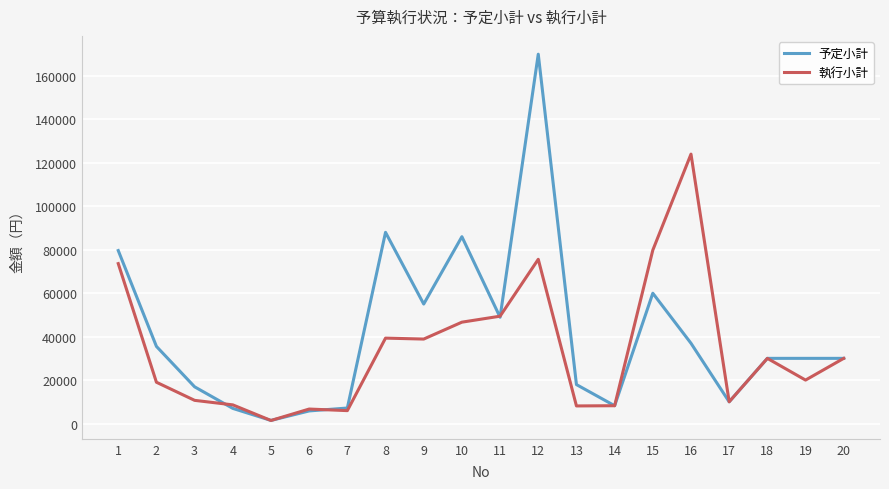

Rank the series at 8 from highest to lowest value.

予定小計, 執行小計